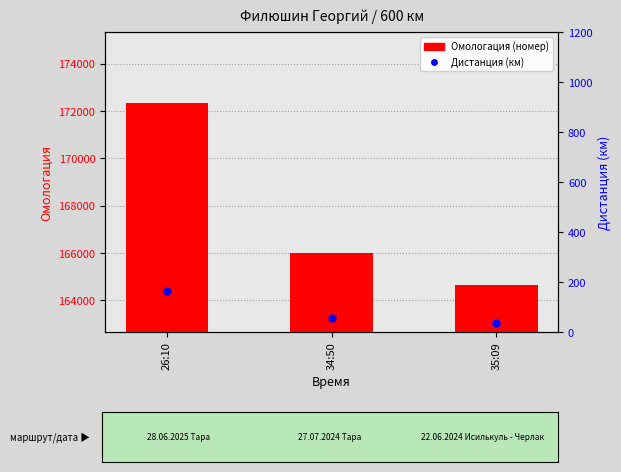

At which category is the sum across all series the highest?

26:10